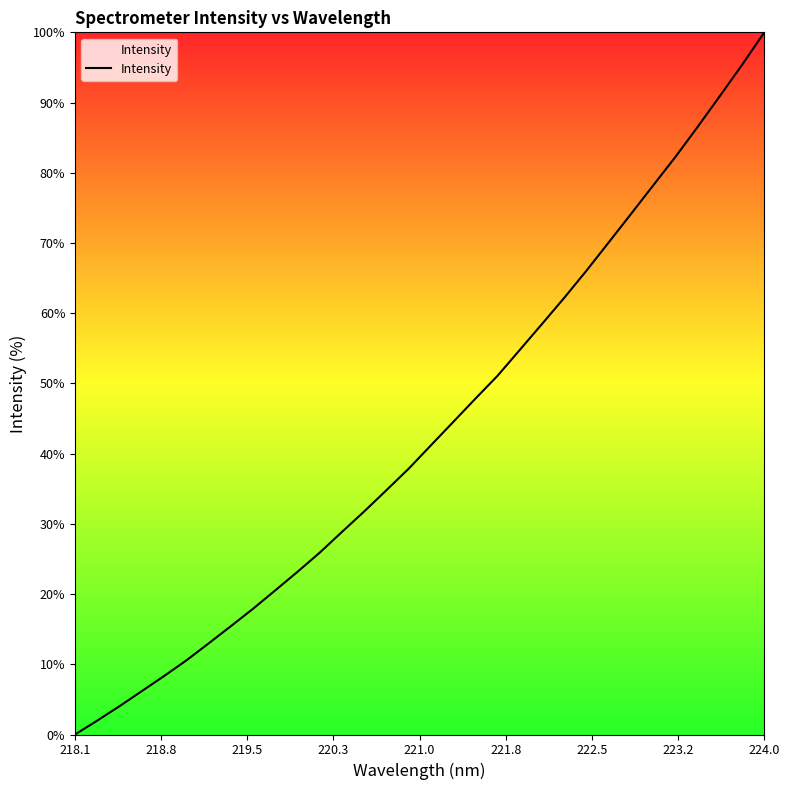

What is the sum of all values?

1384.1